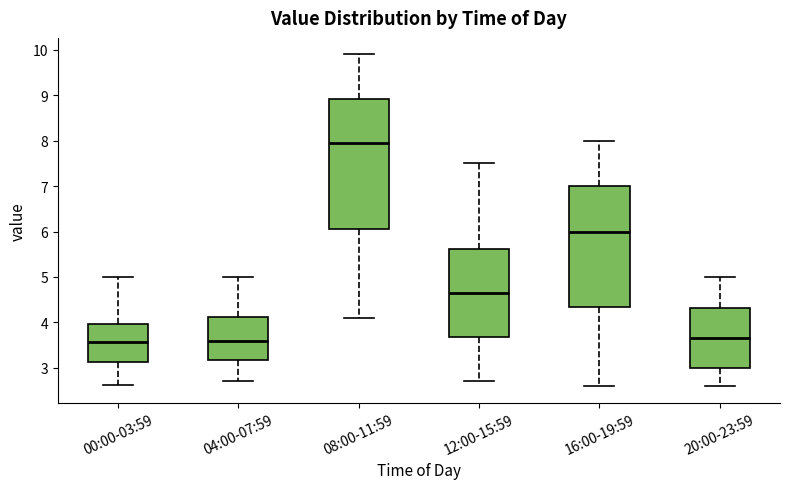

Which box's median line is the highest?

08:00-11:59